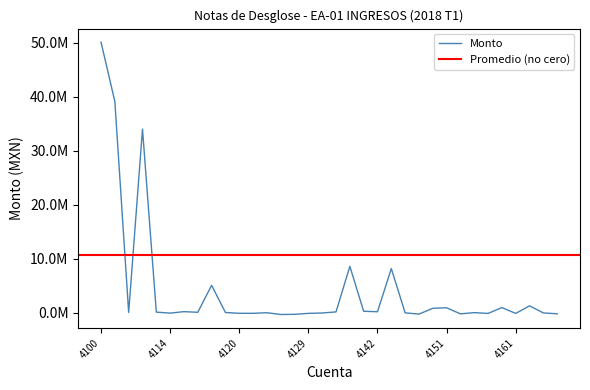

What is the sum of all values?

149320413.2